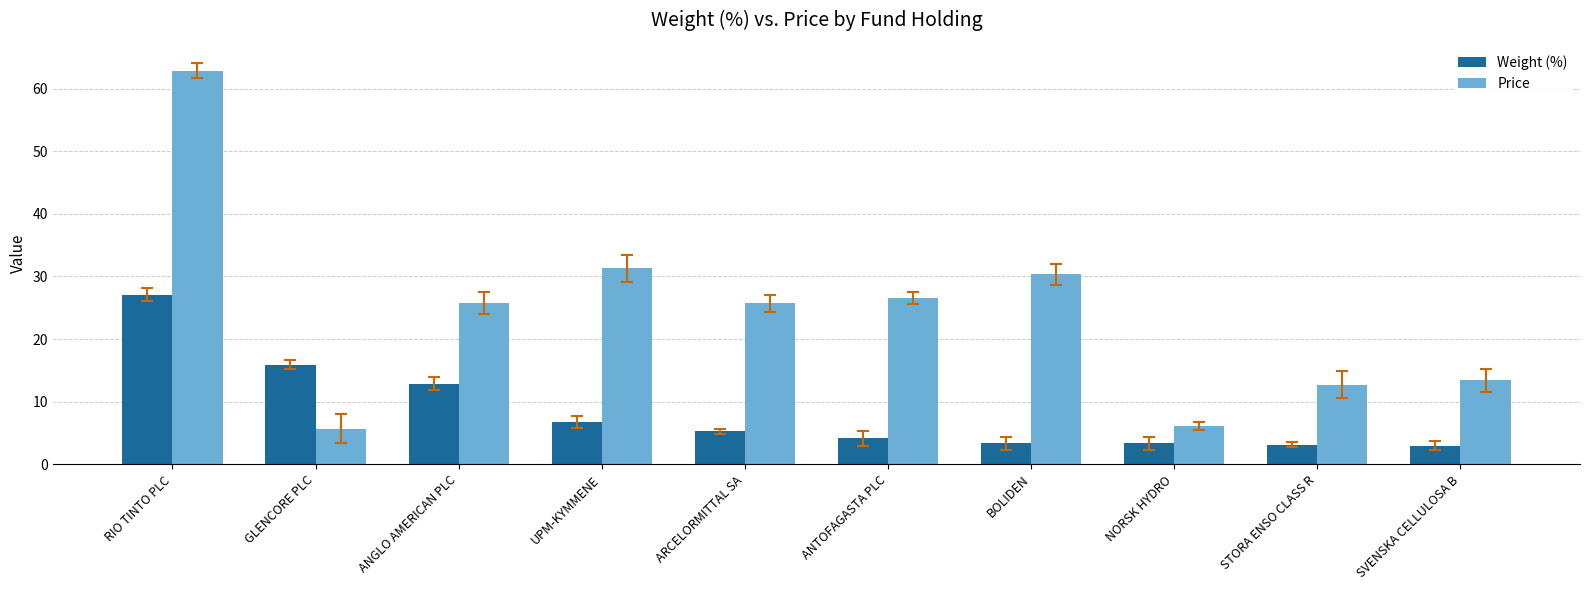

The value of Weight (%) at STORA ENSO CLASS R is 3.1. True or false?

True